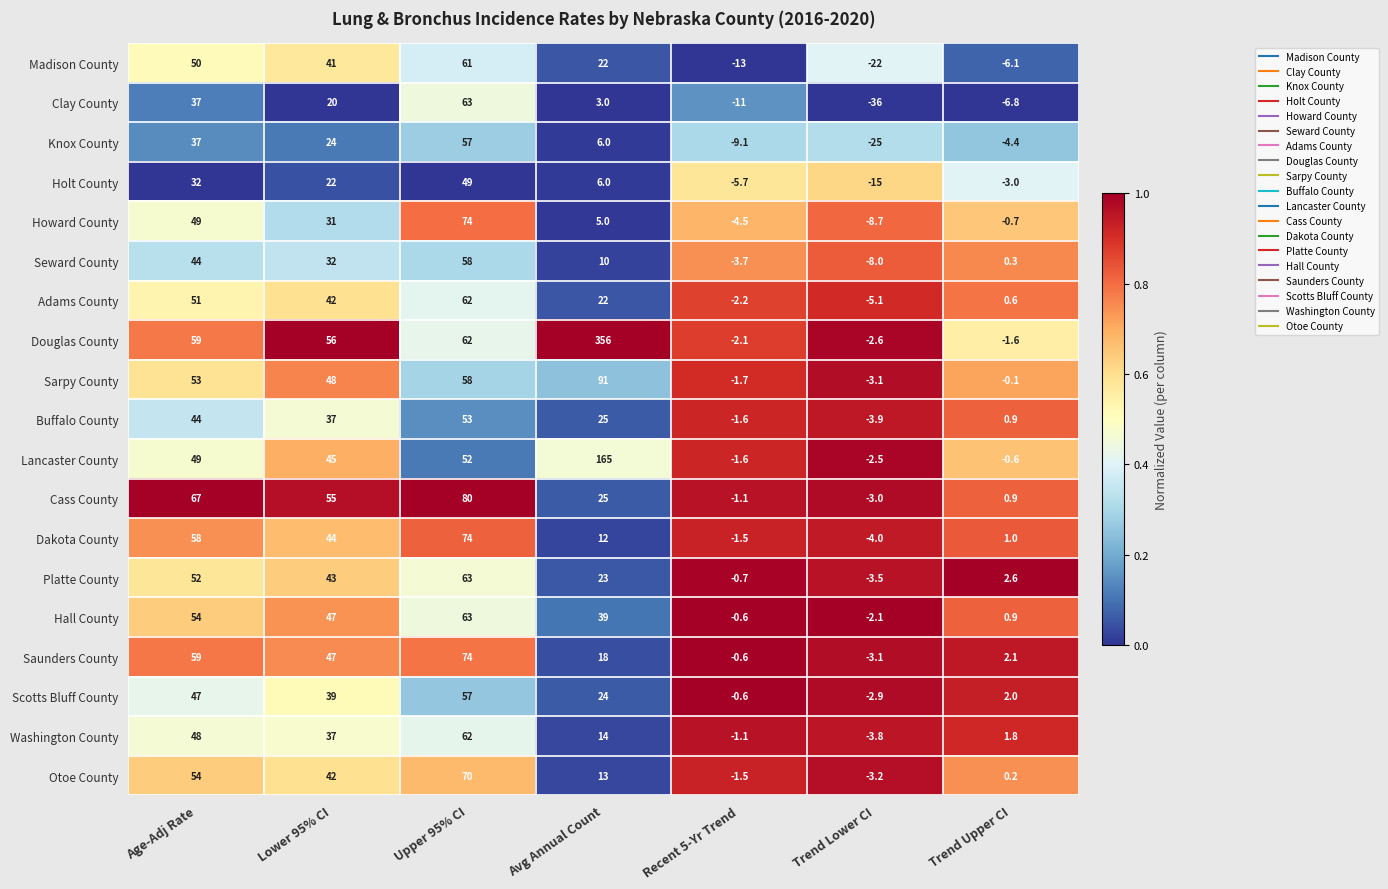

What is the sum of all Lancaster County values?

306.3